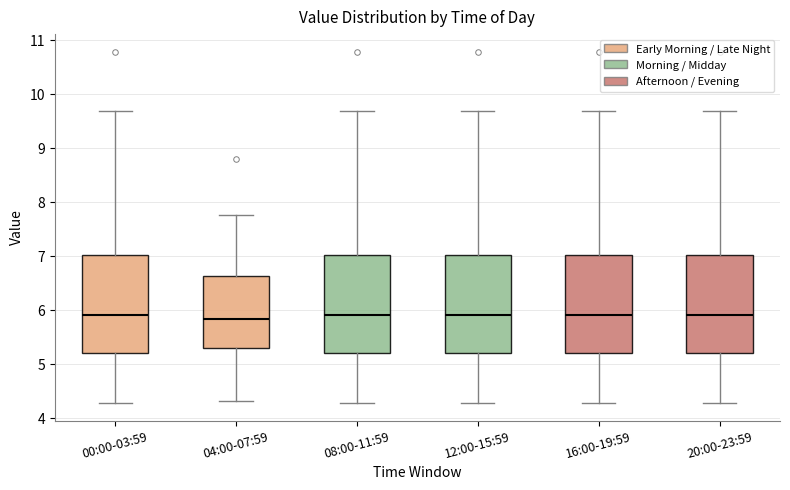

Reading left to right, transcribe this box plot: for each box, give where its median line is, the range the box spans, and where its two whiskers end, as read against the y-axis. The values are not printed on the chart, so give them approximately, as read against the axis.

00:00-03:59: median 5.9, box 5.2 to 7.0, whiskers 4.3 to 9.7
04:00-07:59: median 5.8, box 5.3 to 6.6, whiskers 4.3 to 7.8
08:00-11:59: median 5.9, box 5.2 to 7.0, whiskers 4.3 to 9.7
12:00-15:59: median 5.9, box 5.2 to 7.0, whiskers 4.3 to 9.7
16:00-19:59: median 5.9, box 5.2 to 7.0, whiskers 4.3 to 9.7
20:00-23:59: median 5.9, box 5.2 to 7.0, whiskers 4.3 to 9.7